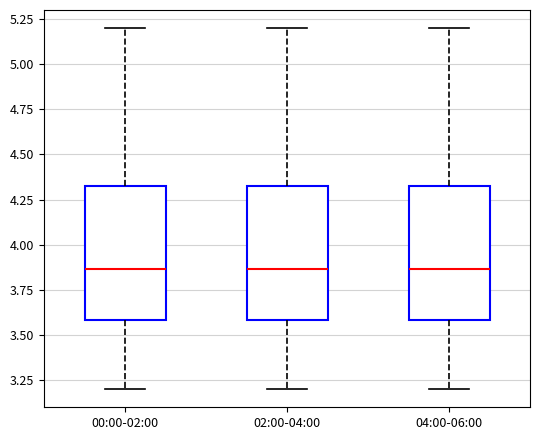

Reading left to right, read every box against the y-axis: the position of its median line, the range the box covers, and the ends of its whiskers. The values are not printed on the chart, so give them approximately, as read against the axis.

00:00-02:00: median 3.85, box 3.60 to 4.35, whiskers 3.20 to 5.20
02:00-04:00: median 3.85, box 3.60 to 4.35, whiskers 3.20 to 5.20
04:00-06:00: median 3.85, box 3.60 to 4.35, whiskers 3.20 to 5.20